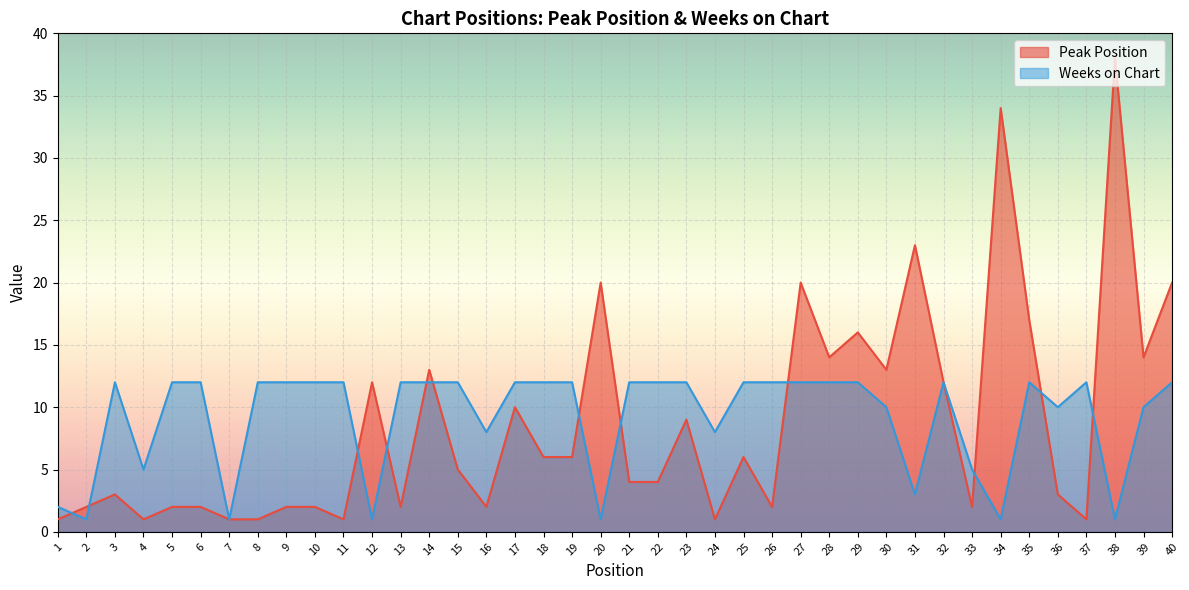

At which label does Peak Position reach its minimum?

1